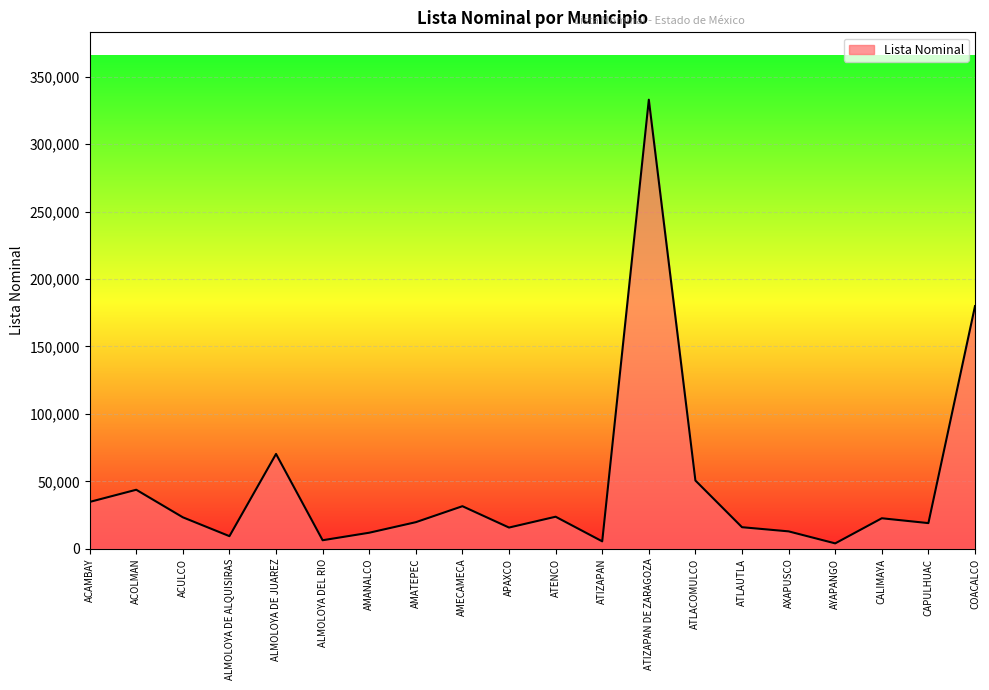

What is the difference between the values at AMANALCO and COACALCO?

168038